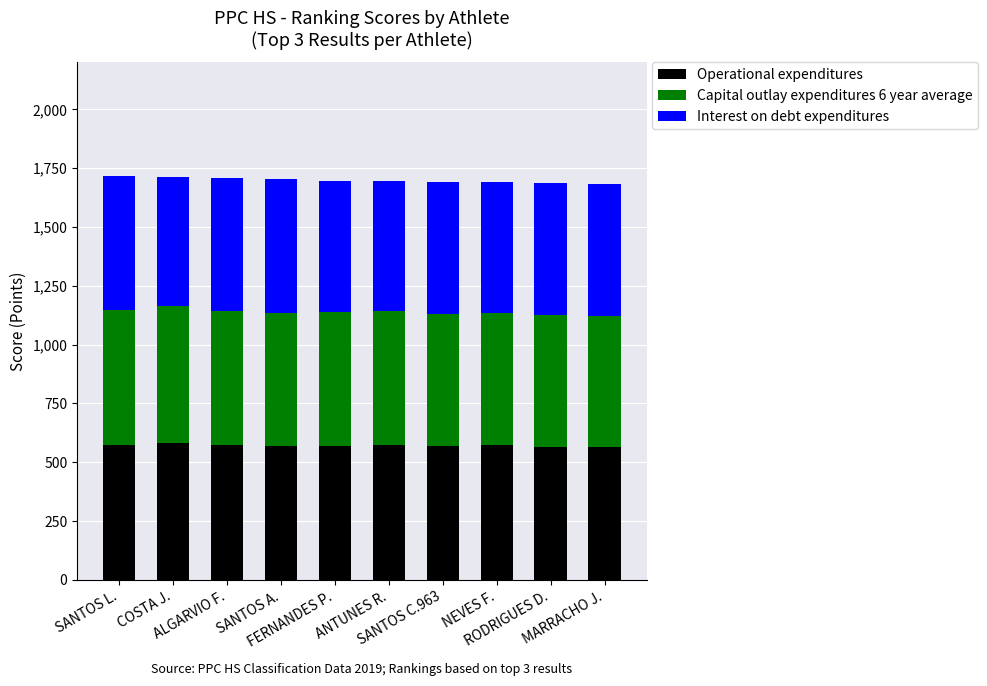

How many data points does each series have?

10